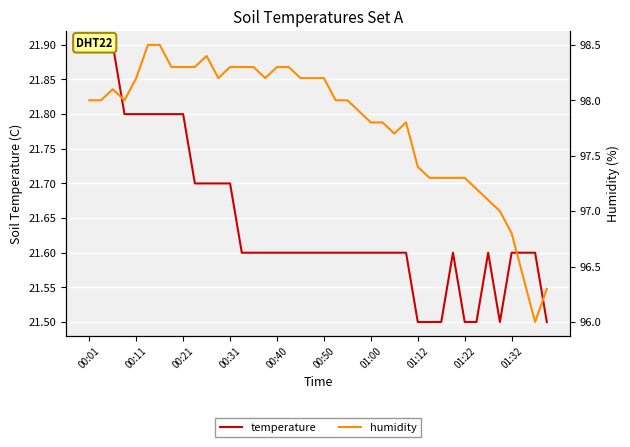

What is the greatest value displayed?

98.5